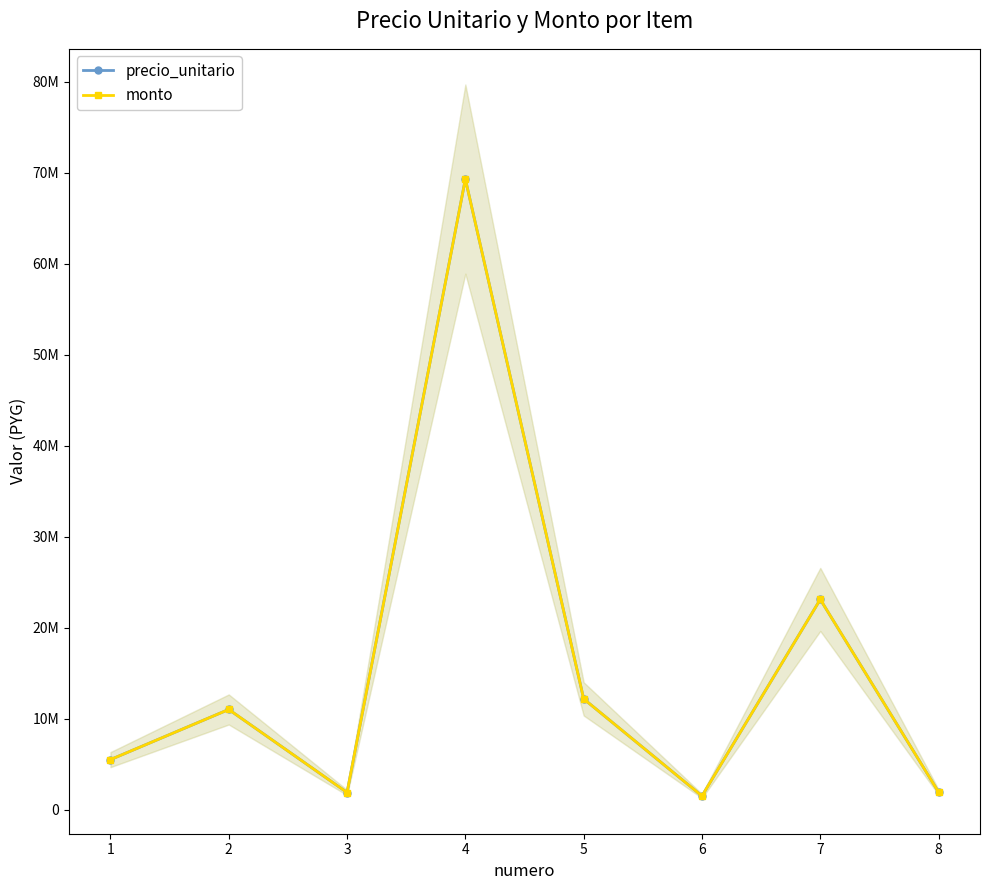

What is the greatest value displayed?

69316460